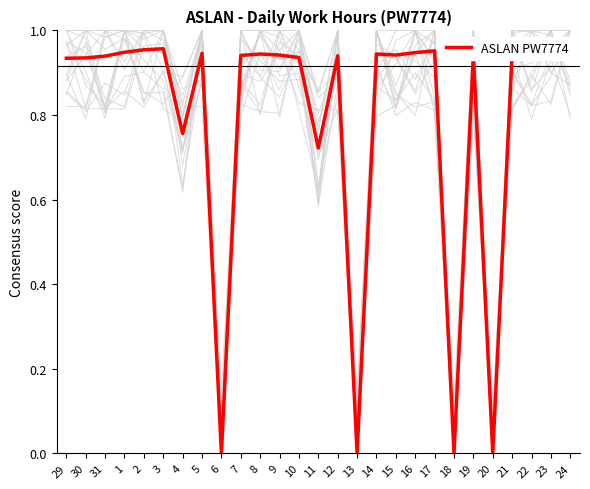

Rank the categories by value from lowest to highest.

6, 13, 18, 20, 11, 4, 29, 30, 24, 10, 22, 31, 12, 23, 7, 19, 9, 15, 8, 14, 5, 21, 16, 1, 17, 2, 3